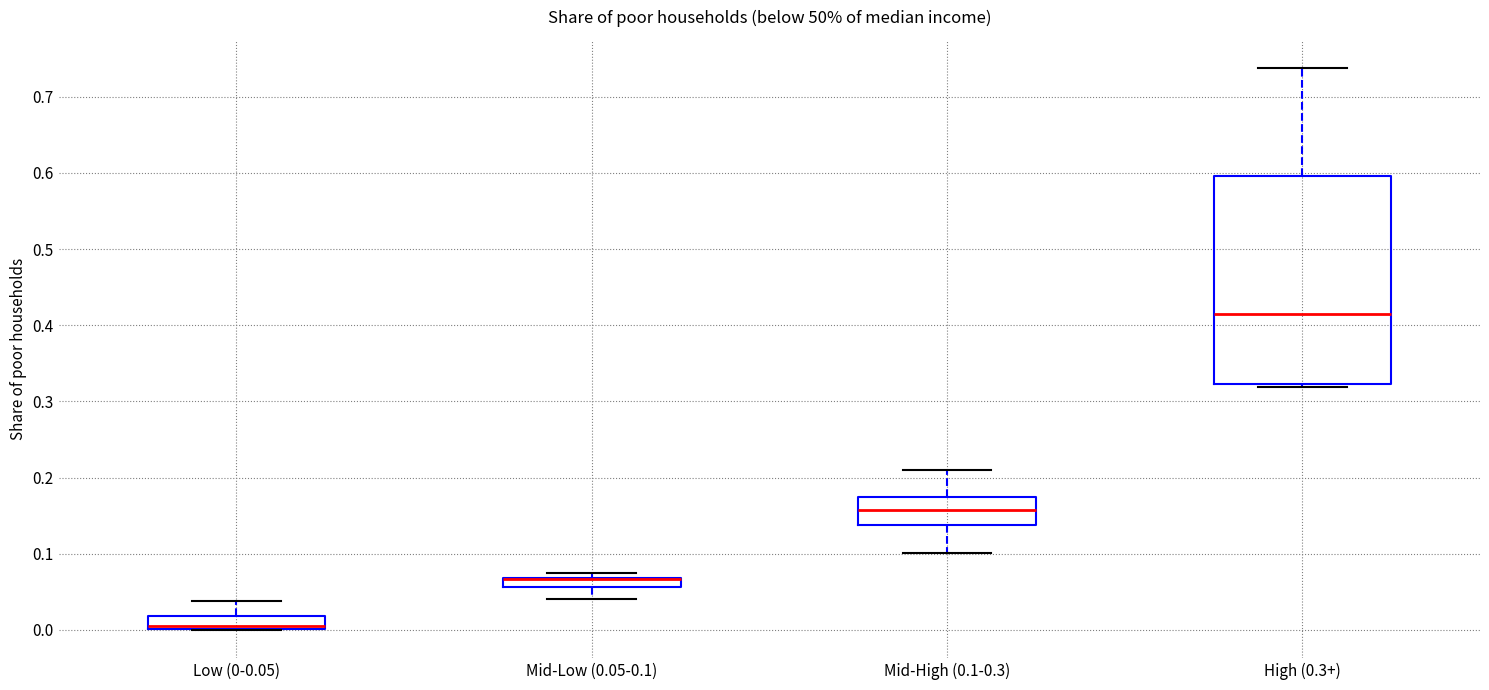

Where does the upper whisker of the box for High (0.3+) end on the y-axis? The values are not printed on the chart, so give them approximately, as read against the axis.

0.74